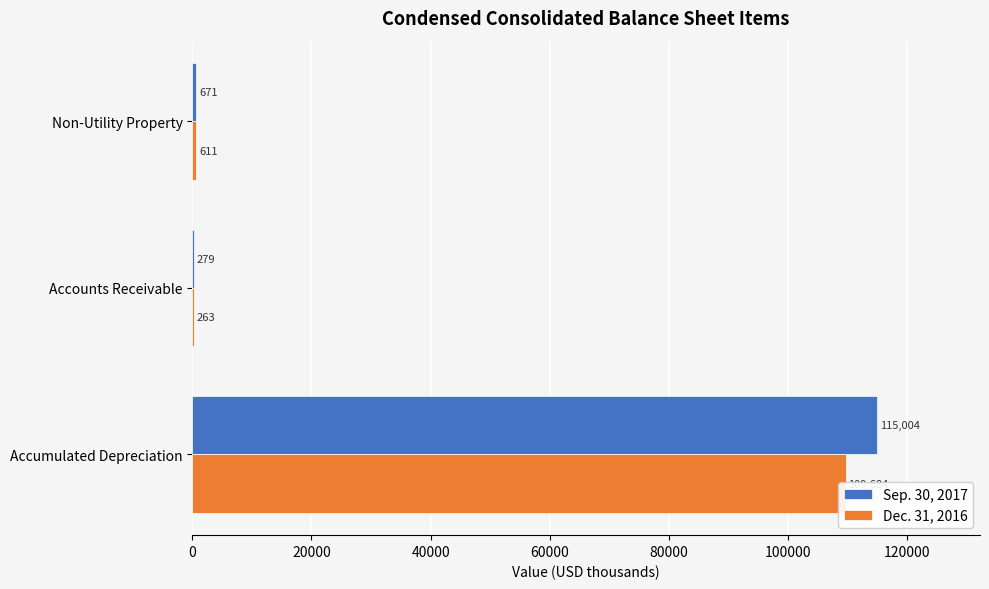

What is the difference between the highest and lowest values at Accumulated Depreciation?

5320